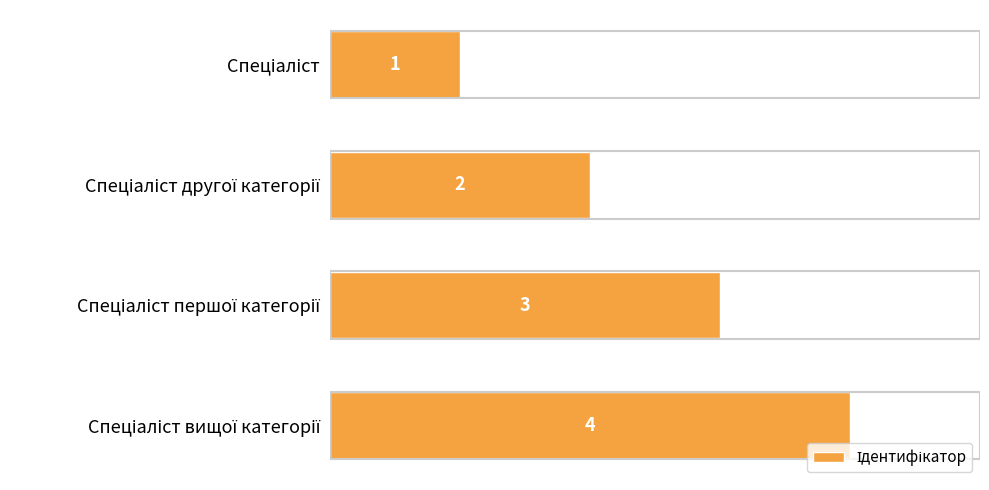

Does the chart contain any negative values?

No